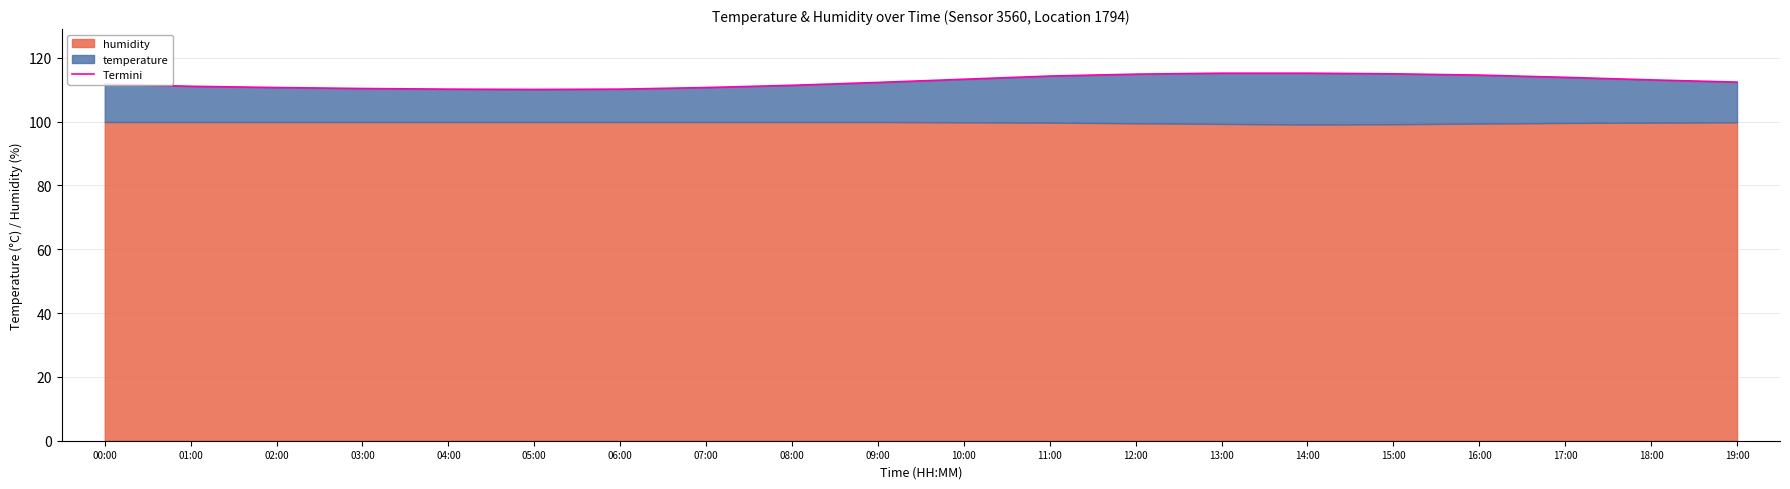

How many points are higher than both their immediate neighbors (excluding endpoints)?

1